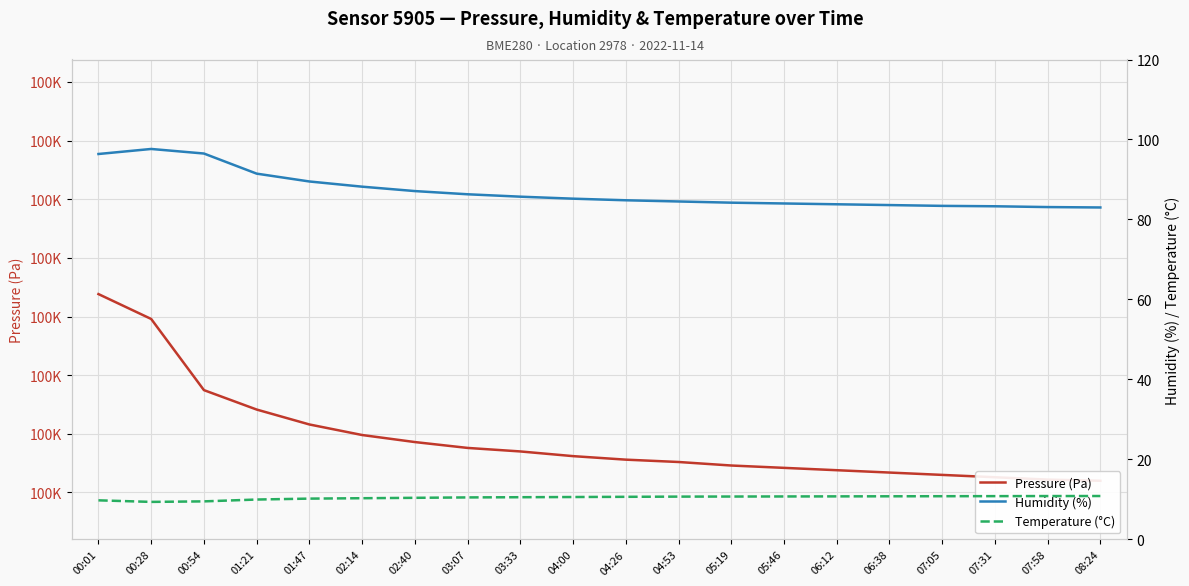

Between 04:26 and 07:05, which is larger?

04:26